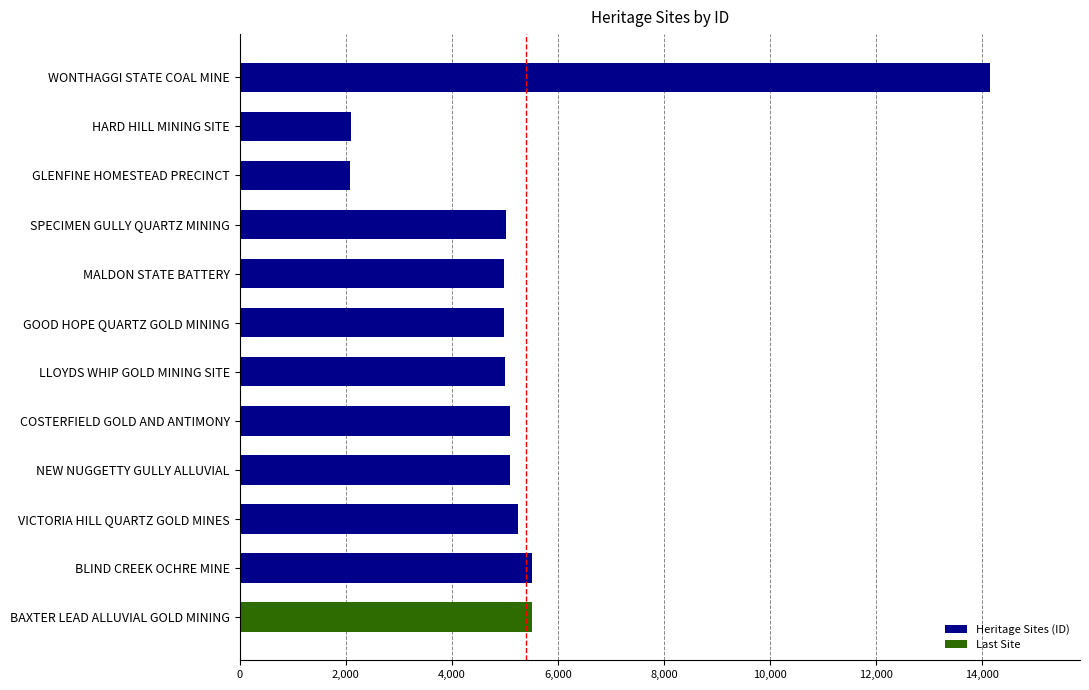

Where is the data nearest to the value 8115?

BAXTER LEAD ALLUVIAL GOLD MINING